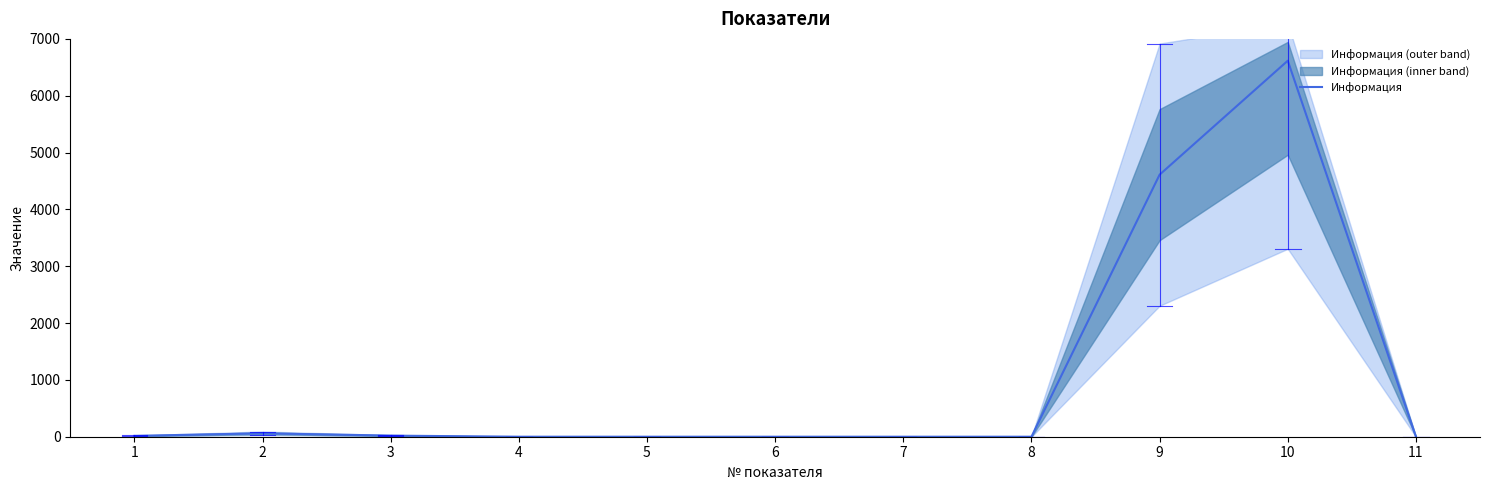

How many data points are above 0?

7